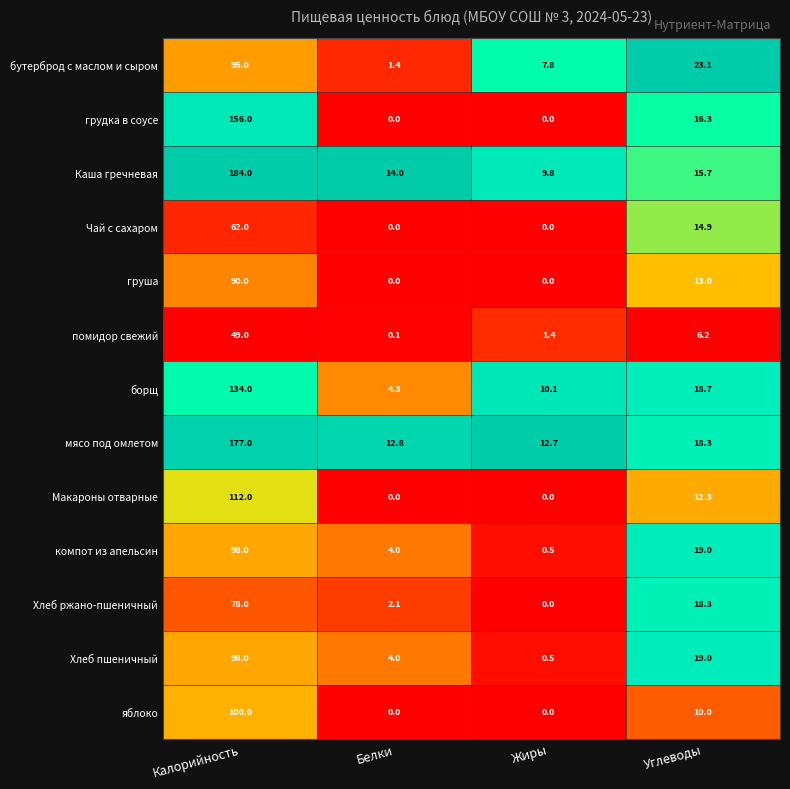

Is it true that борщ equals 203.1 at Калорийность?

False